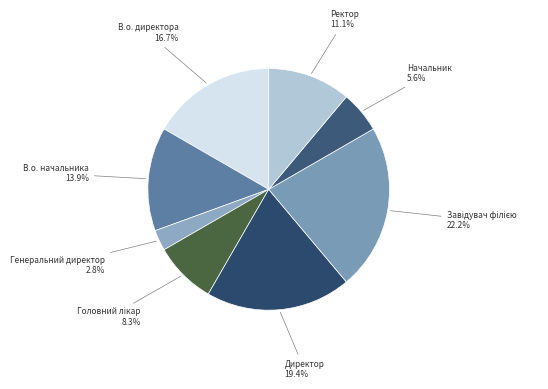

To the nearest percent, what is the average slice percentage?

12%